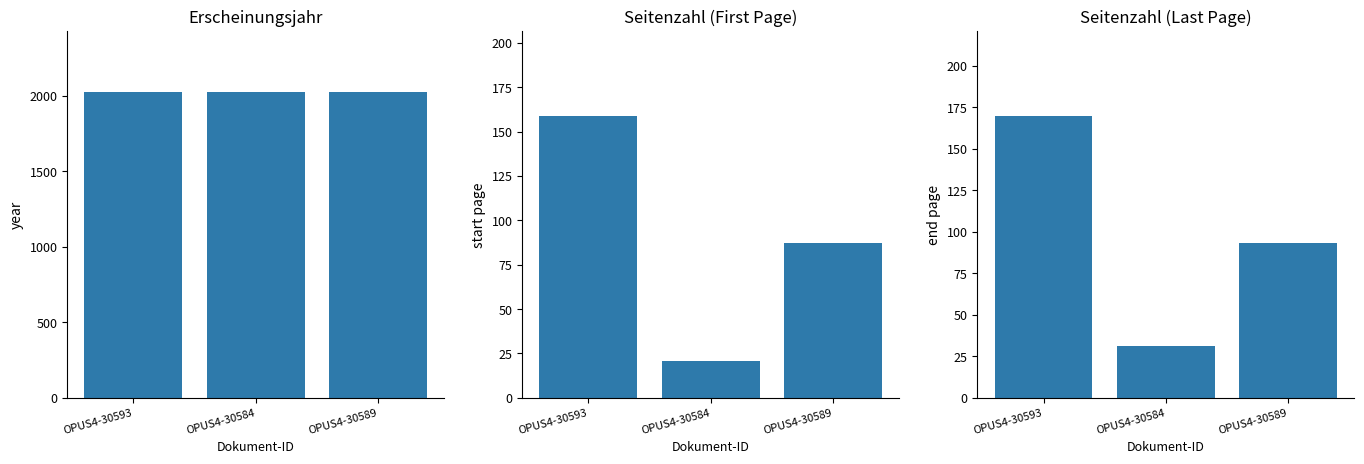

How many categories are shown in the chart?

3